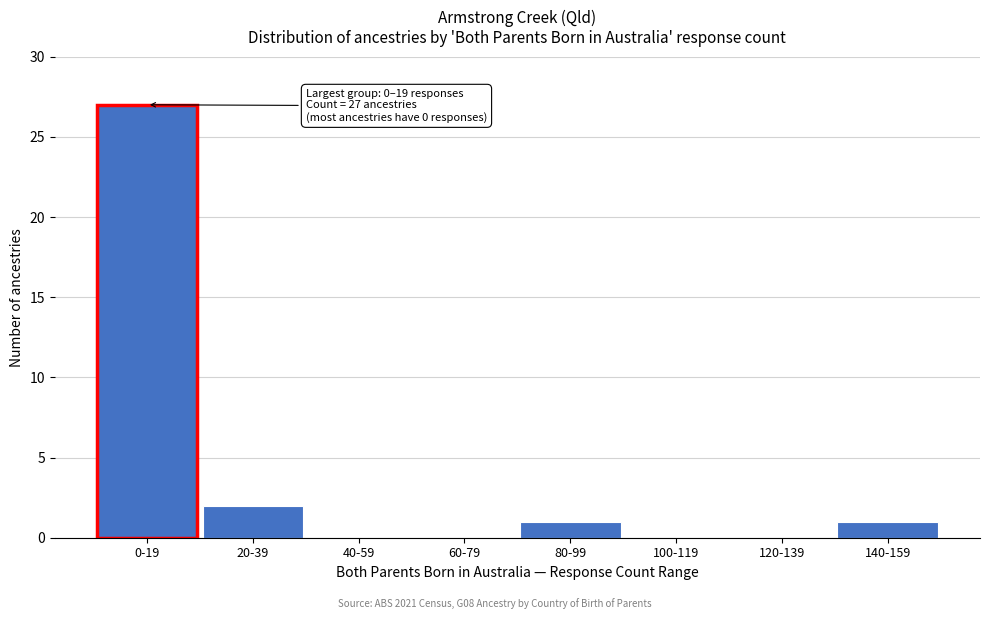

Reading left to right, list all the values displayed in this chart.

0-19=27	20-39=2	40-59=0	60-79=0	80-99=1	100-119=0	120-139=0	140-159=1